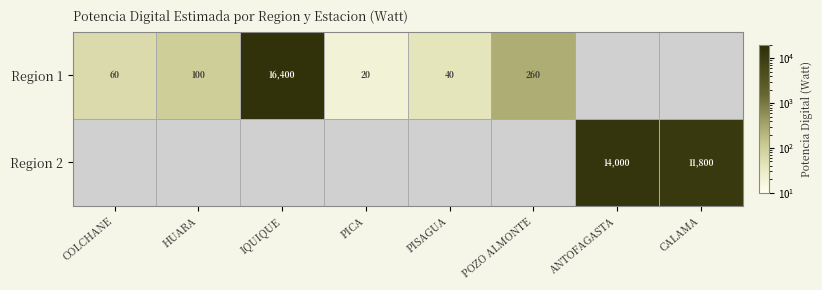

What is the difference between the Region 1 values at IQUIQUE and COLCHANE?

16340